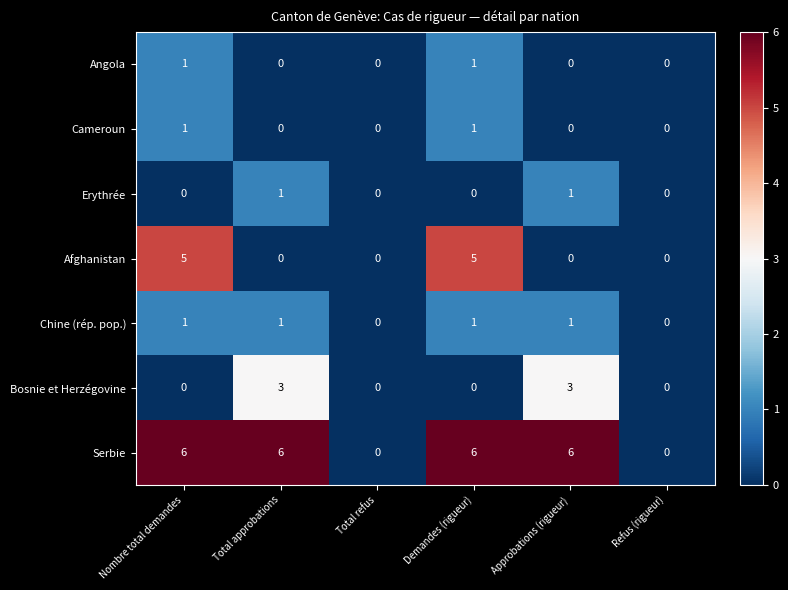

How many positive values does the Bosnie et Herzégovine series have?

2